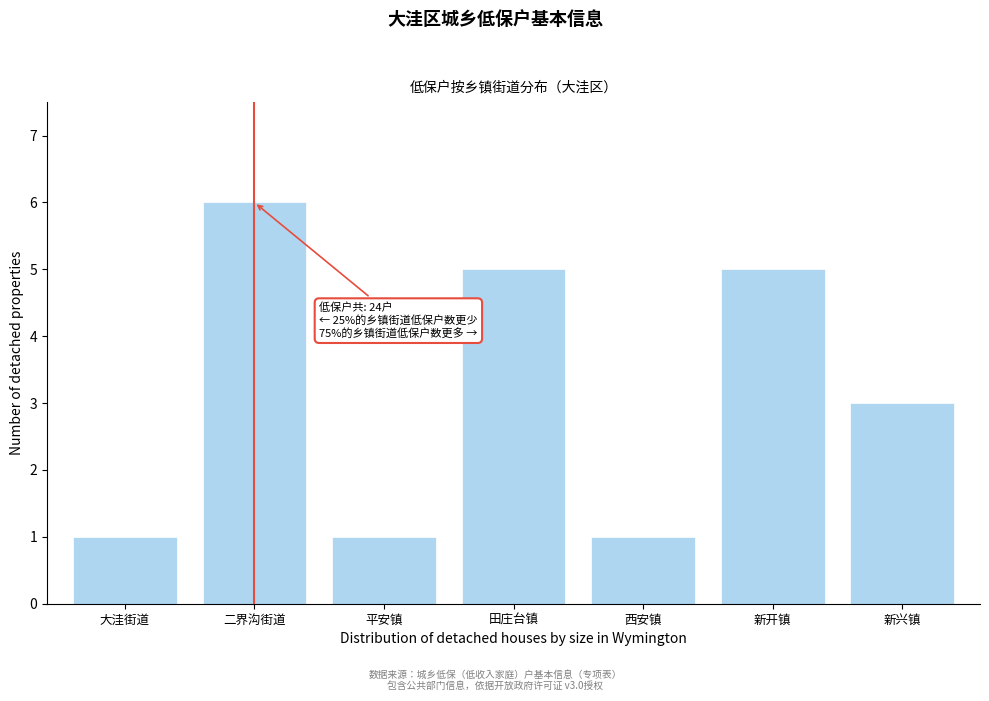

Reading right to left, what are all the values shown in this chart?

新兴镇=3	新开镇=5	西安镇=1	田庄台镇=5	平安镇=1	二界沟街道=6	大洼街道=1